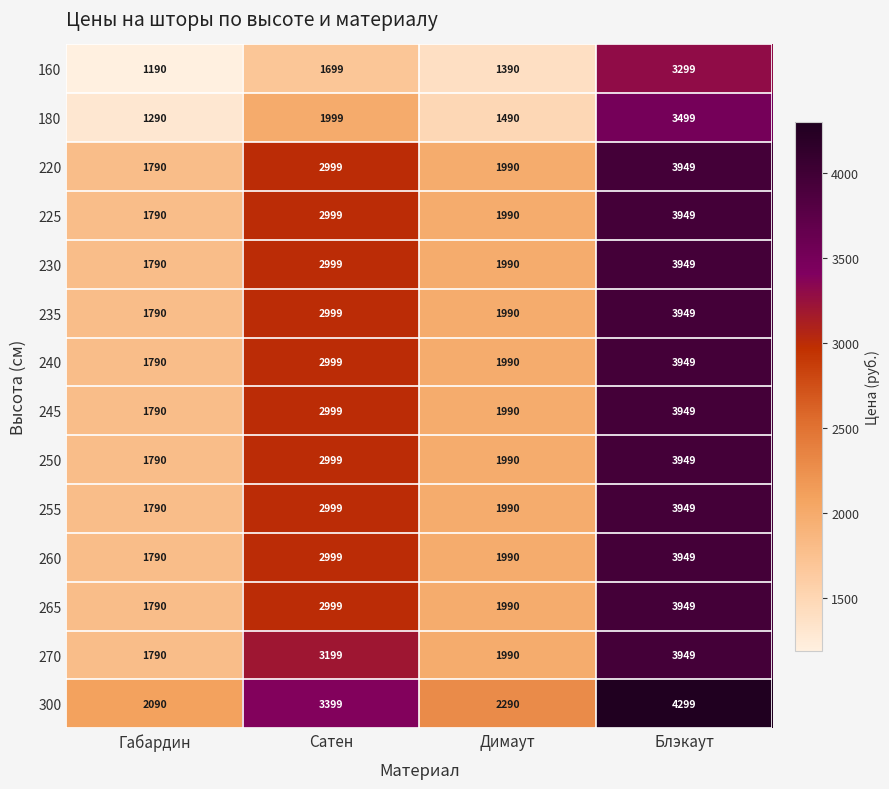

The value of 260 at Габардин is 2531. True or false?

False